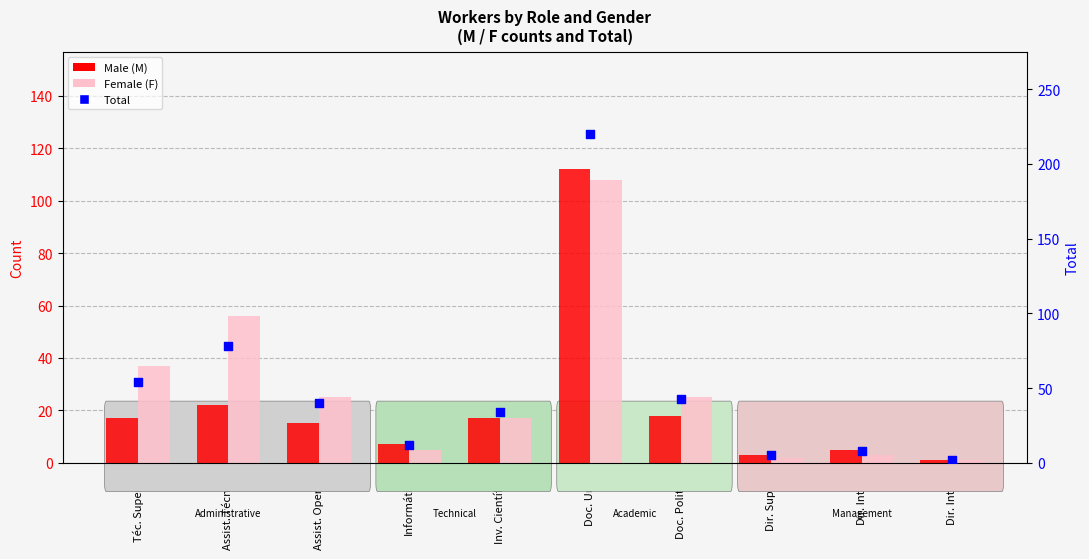

Which series has the widest spread of Y values?

Total